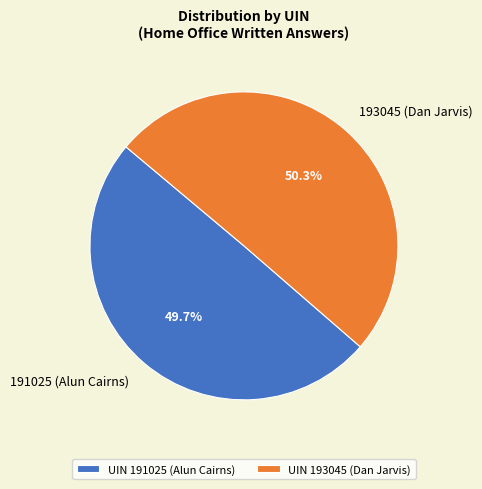

Approximately how many times larger is the value at 191025 (Alun Cairns) compared to 193045 (Dan Jarvis)?

1.0